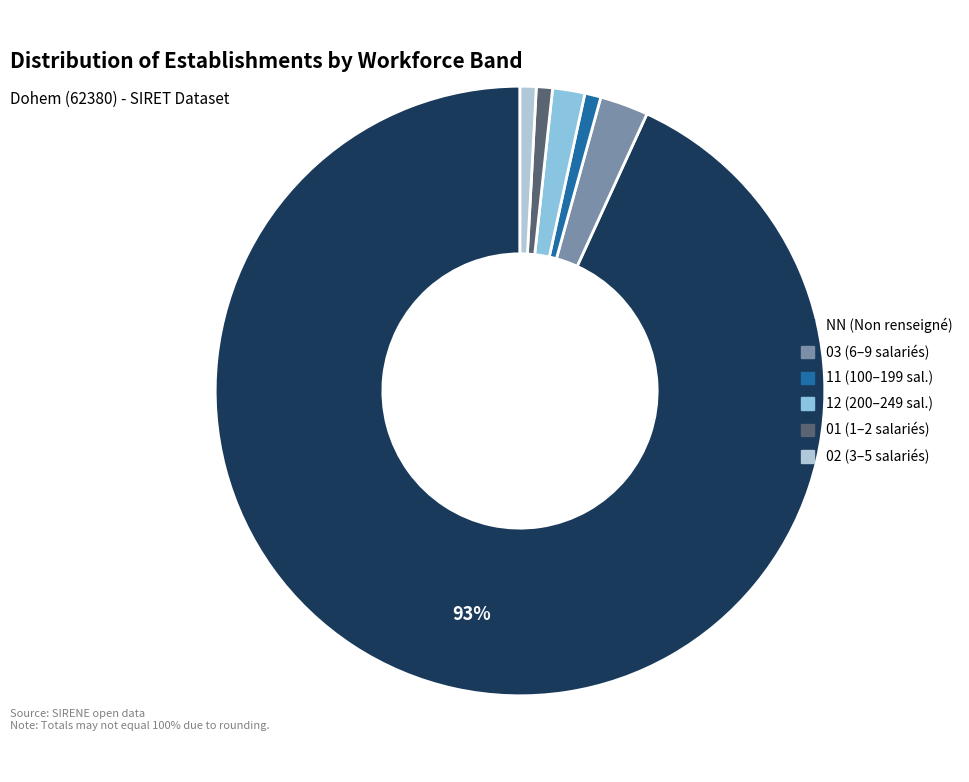

Is it true that NN is 99% of the pie?

False